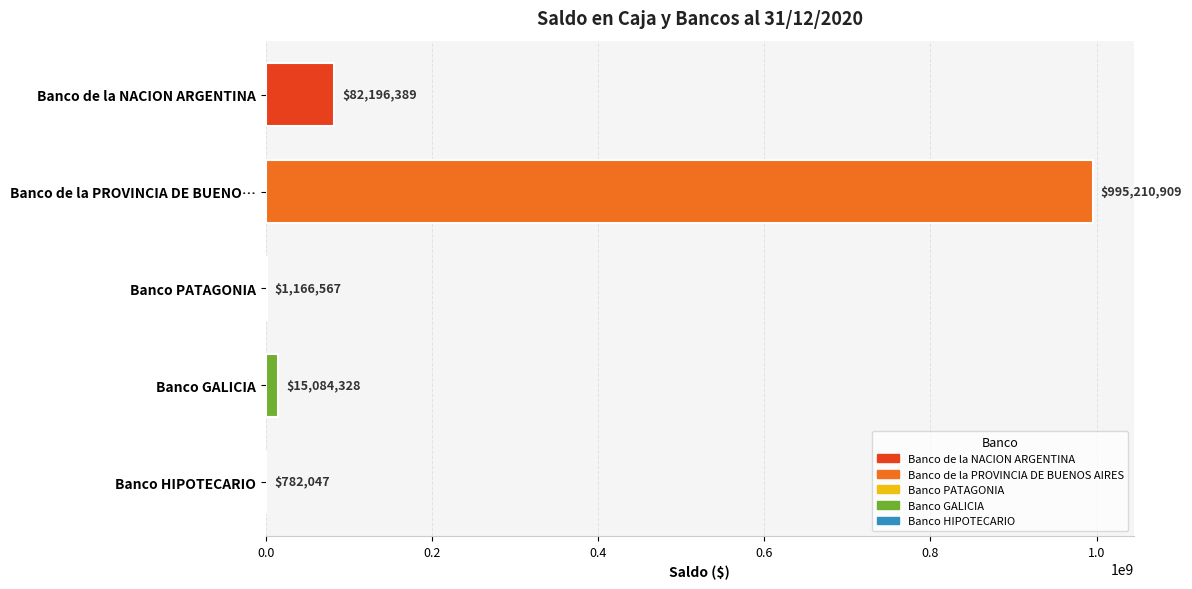

What is the sum of the values at Banco PATAGONIA and Banco HIPOTECARIO?

1948614.0